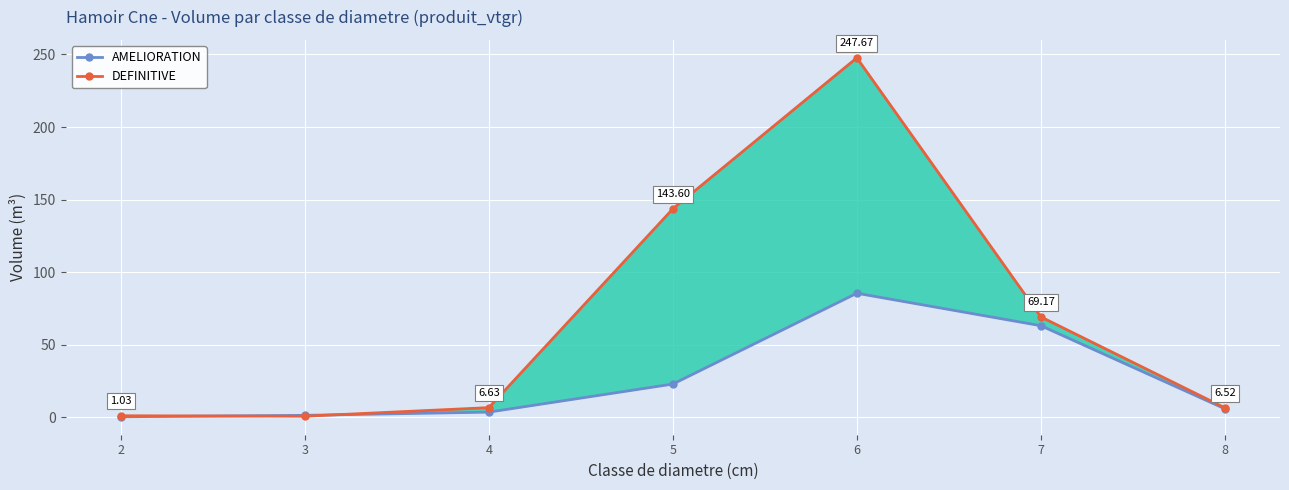

After their last crossing, which series has the higher values: DEFINITIVE or AMELIORATION?

DEFINITIVE